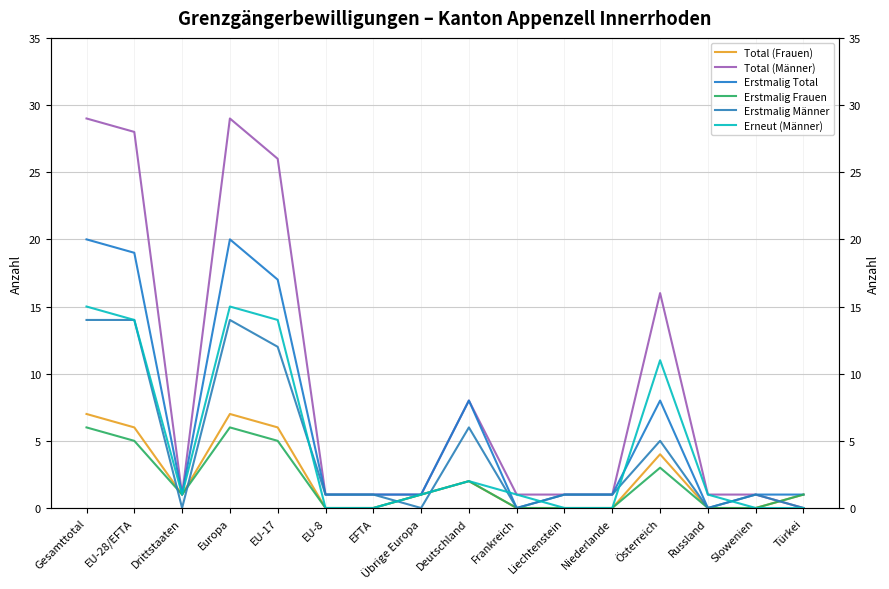

True or false: Erstmalig Männer and Erstmalig Total cross at least once.

False